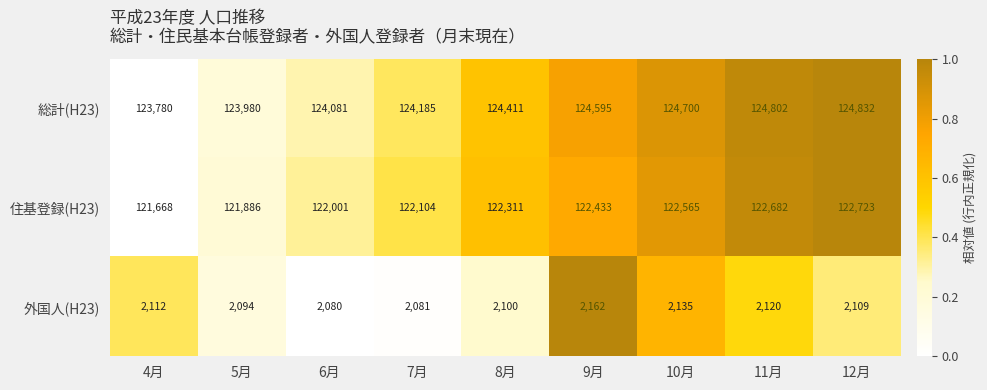

Which series has the largest total across all categories?

総計(H23)